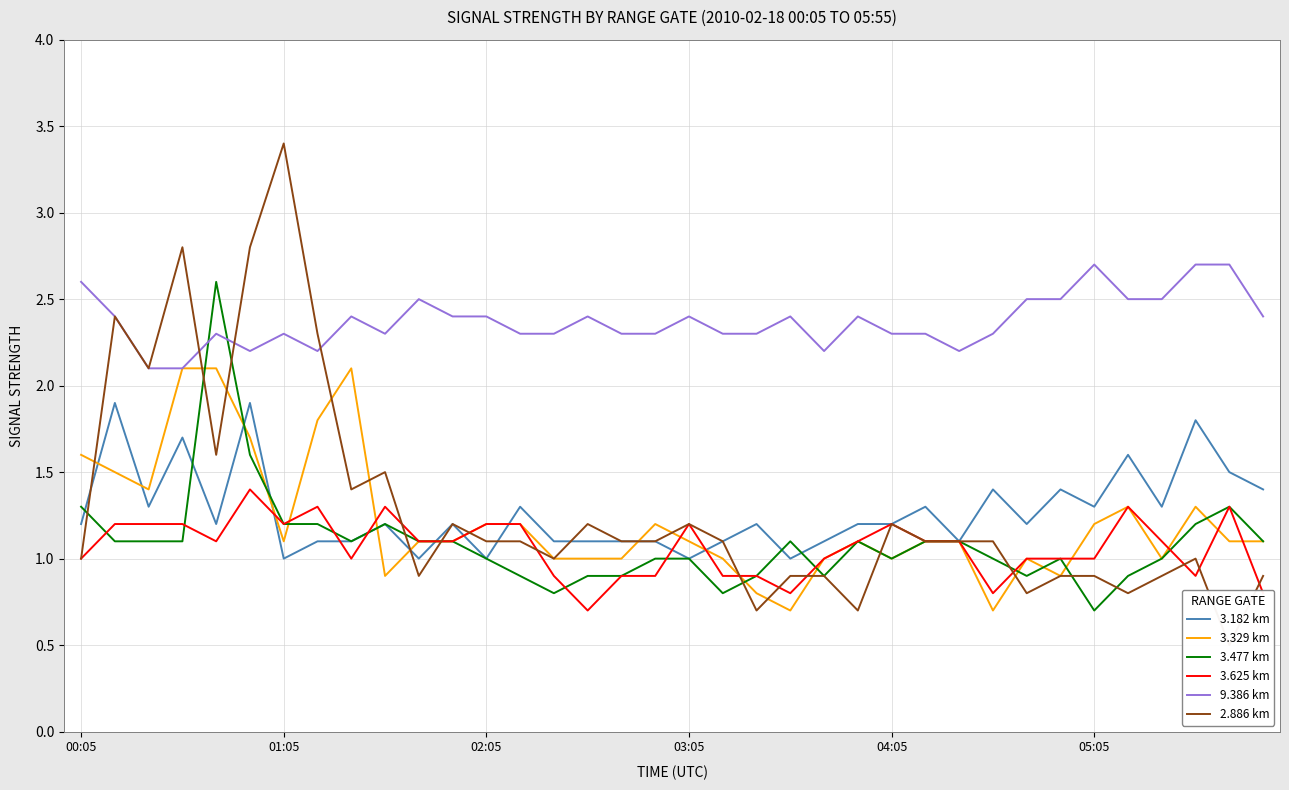

What is the highest value of the 3.329 km series?

2.1